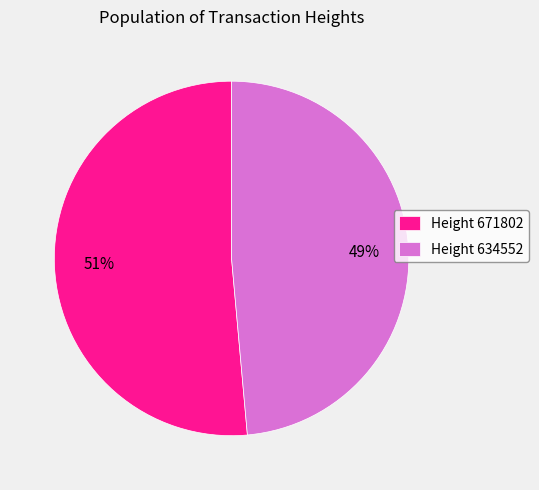

Count the number of slices in the pie.

2